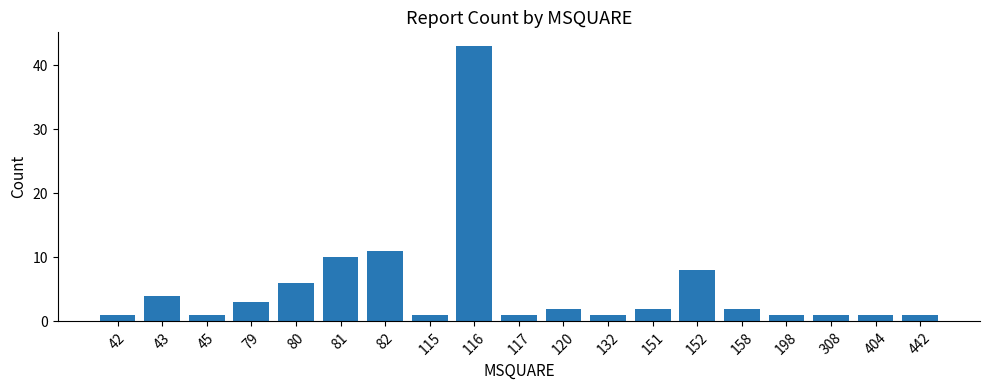

What is the average value?

5